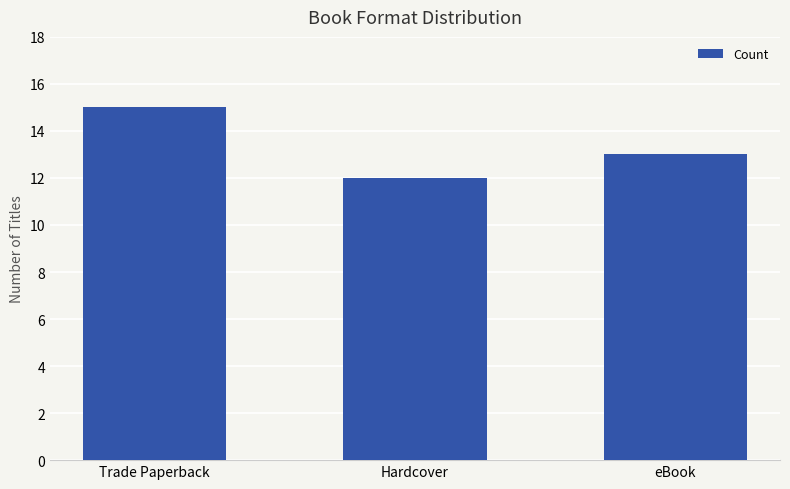

What is the difference between the second highest and minimum values?

1